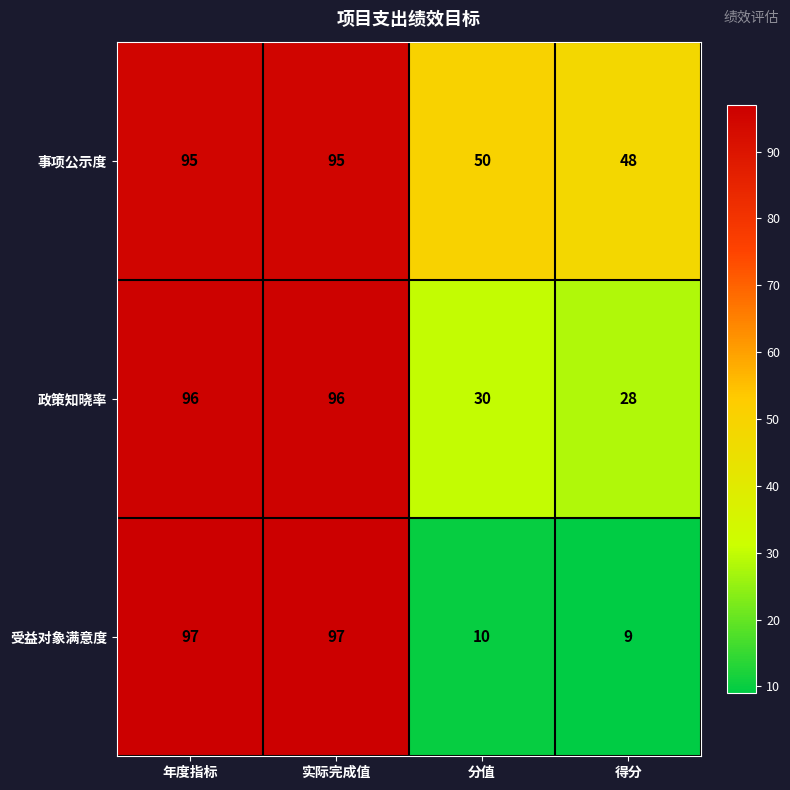

Which series has the largest total across all categories?

事项公示度